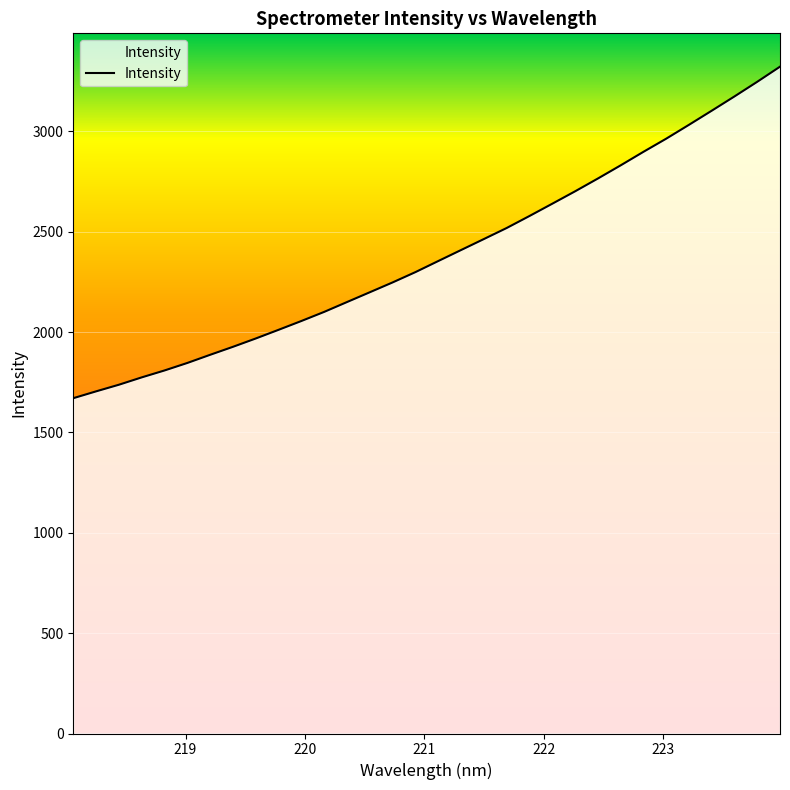

How many series are shown in this chart?

1